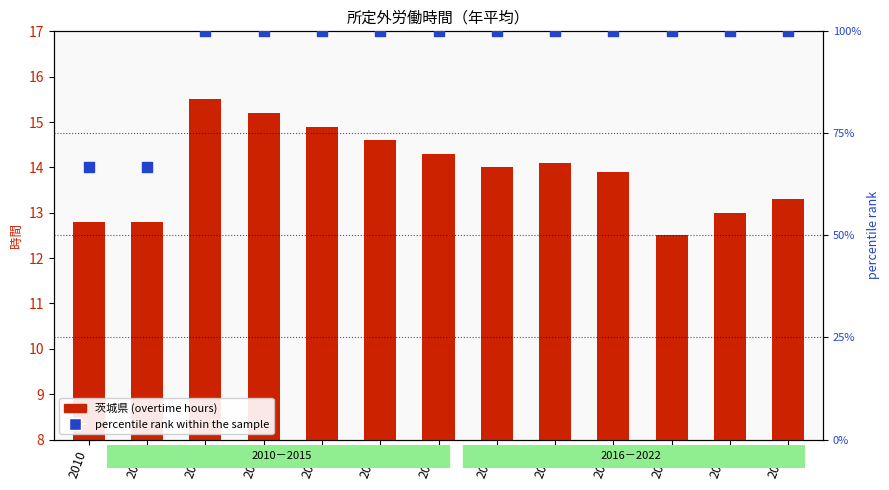

Which series reaches the minimum Y coordinate?

茨城県 (transformed count)